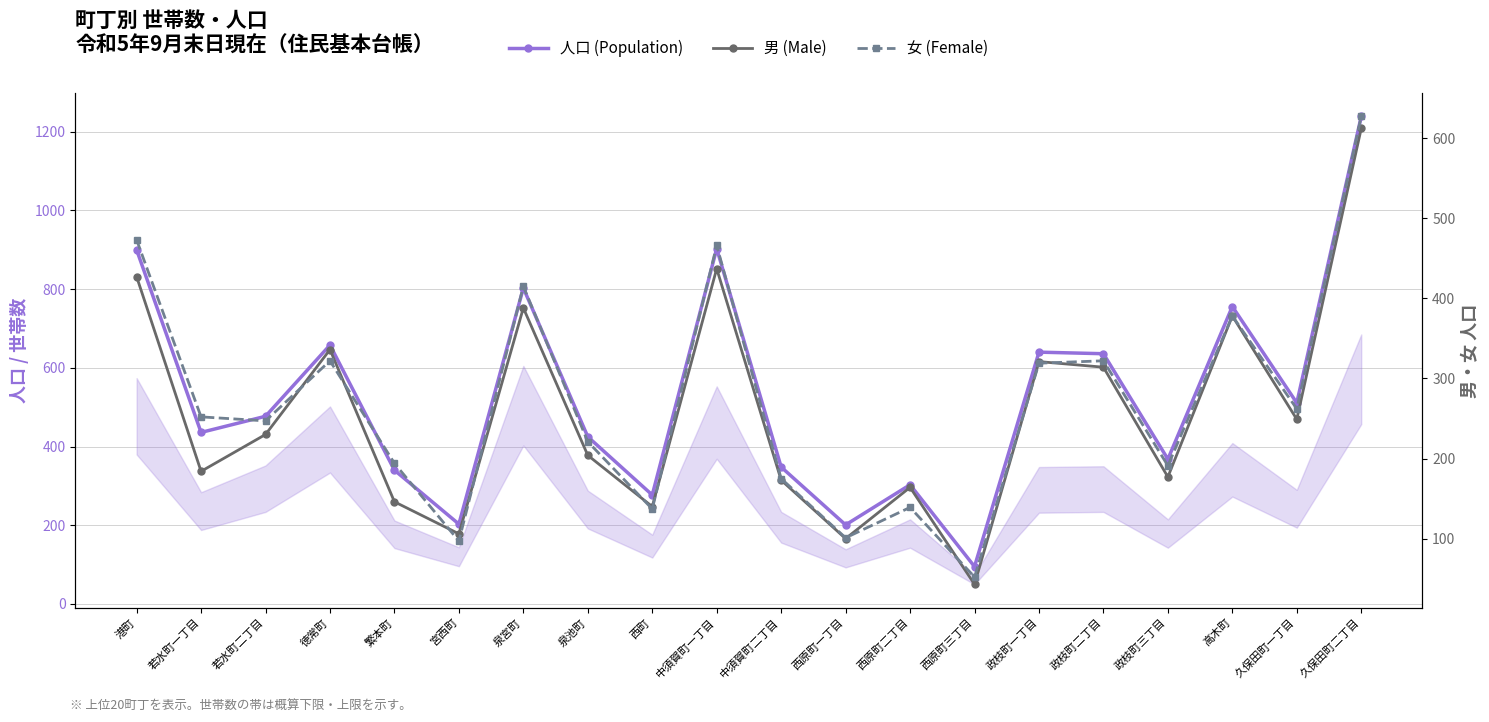

At which category does the chart reach its peak across all series?

久保田町二丁目